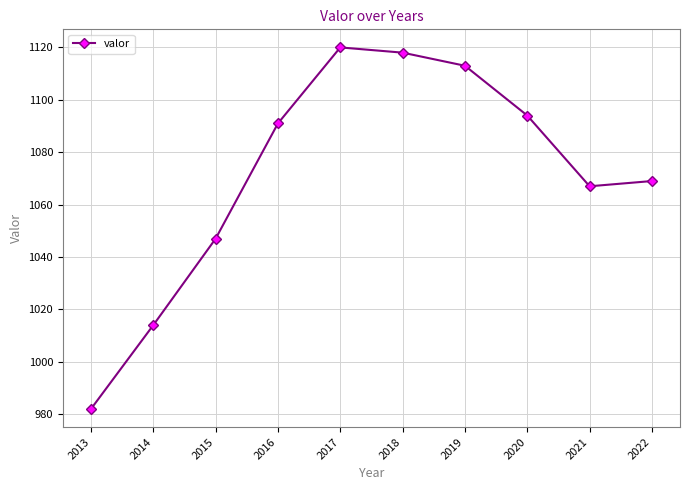

True or false: the data has more than 2 interior local peaks.

False